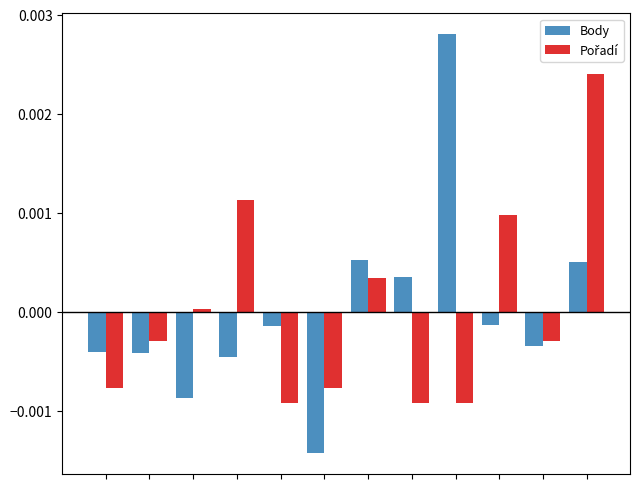

Which series has the widest spread of values?

Body